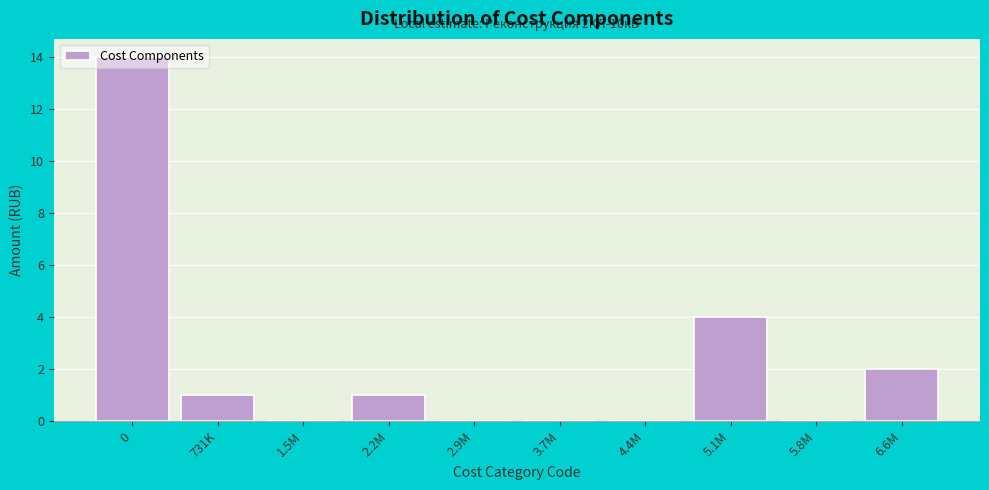

The chart shows a value of -9 at 5.8M. True or false?

False